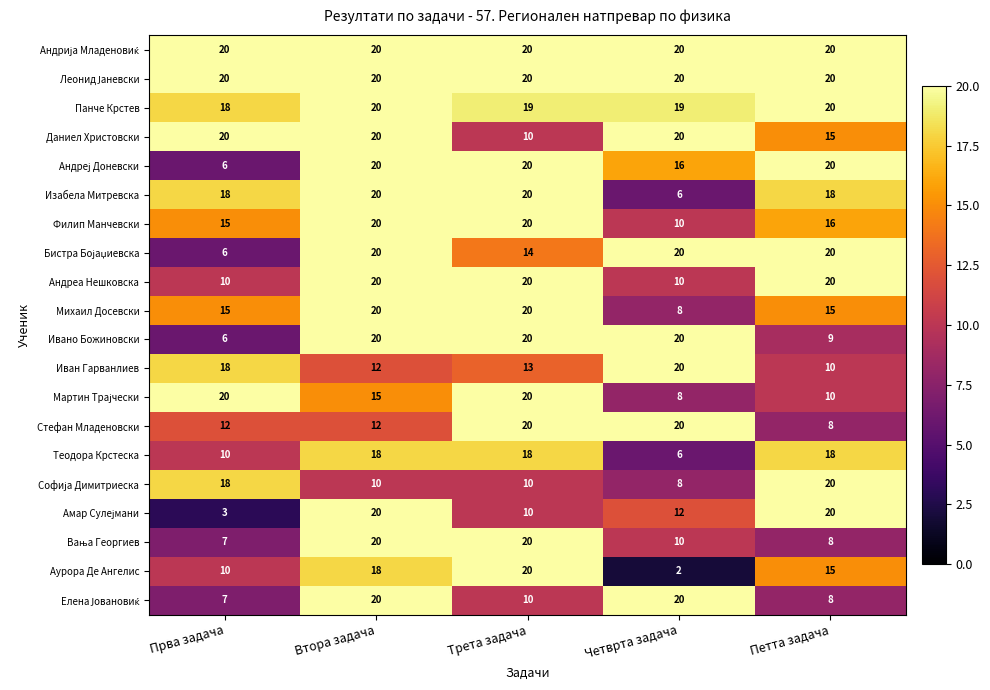

True or false: Аурора Де Ангелис has a value of 10 at Прва задача.

True